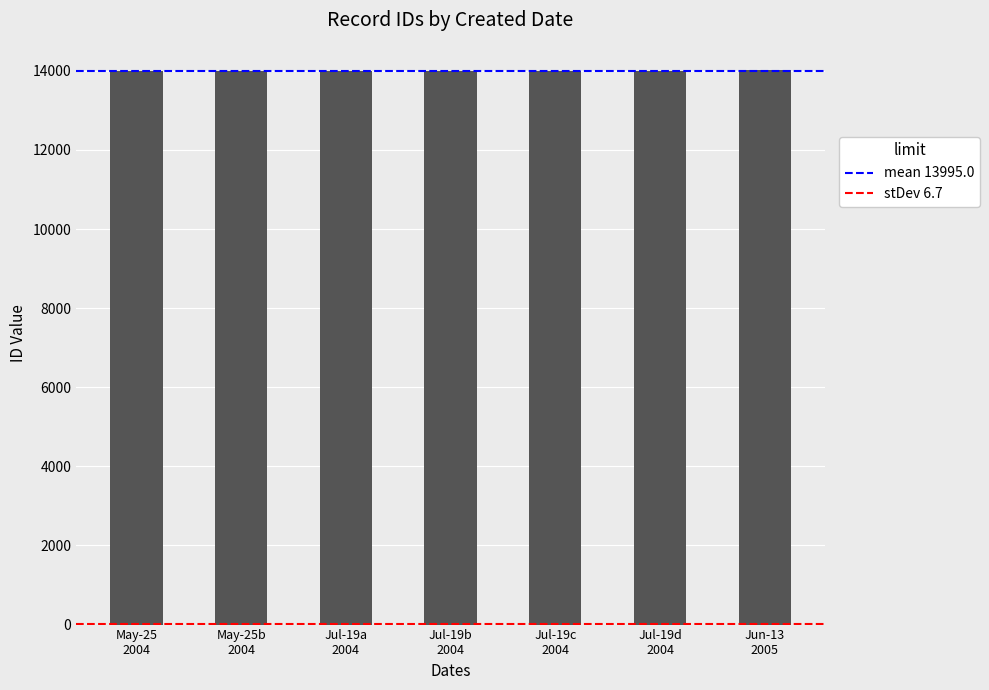

What is the value of the 6th bar from the left?

13996